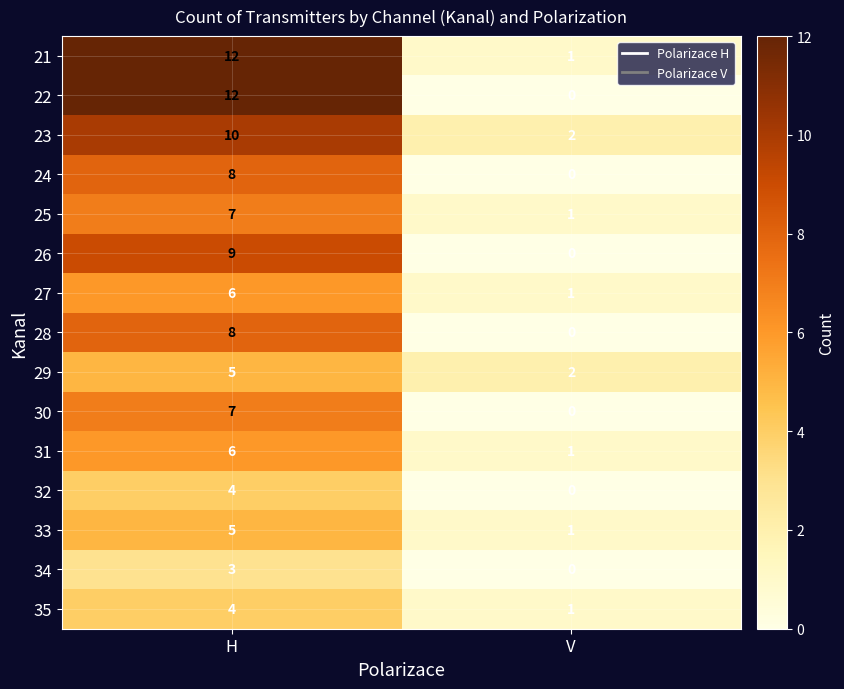

Reading right to left, extract all data points from this chart.

21: 1	12
22: 0	12
23: 2	10
24: 0	8
25: 1	7
26: 0	9
27: 1	6
28: 0	8
29: 2	5
30: 0	7
31: 1	6
32: 0	4
33: 1	5
34: 0	3
35: 1	4